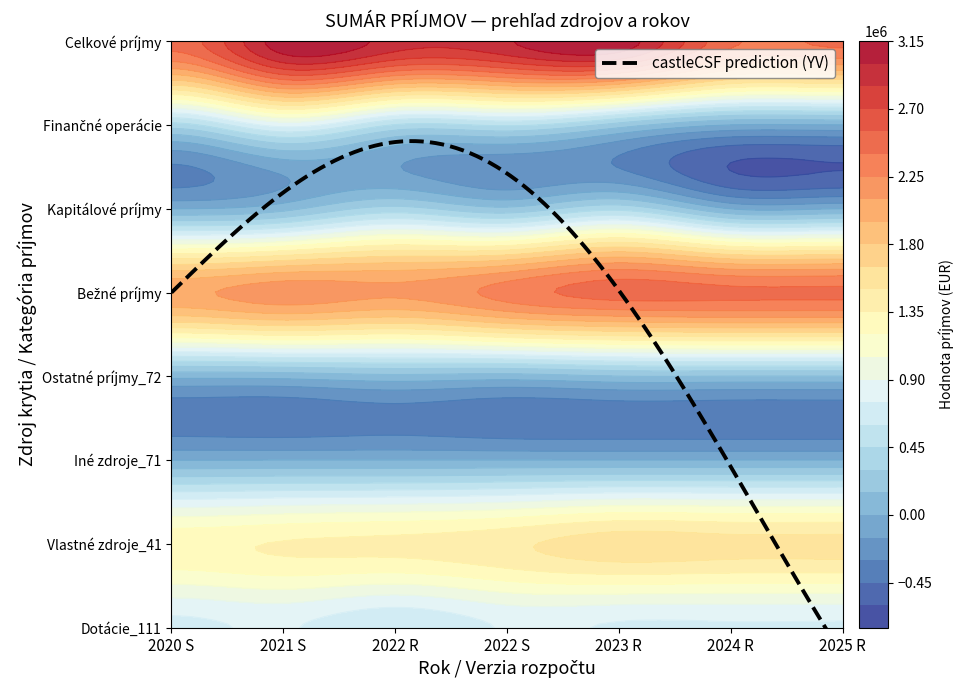

What is the difference between the maximum and minimum values in the Celkové príjmy series?

669501.0